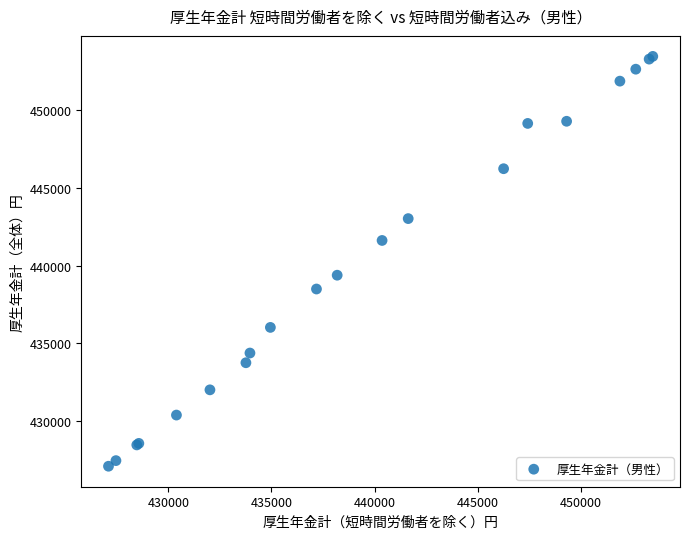

What Y value in the scatter plot is closest to 440287?

439393